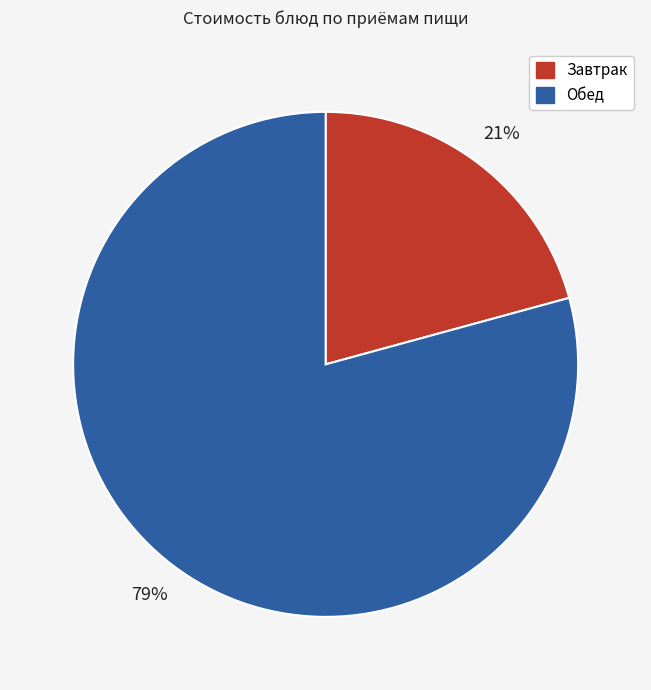

To the nearest percent, what is the difference between the largest and smallest slice percentages?

58%